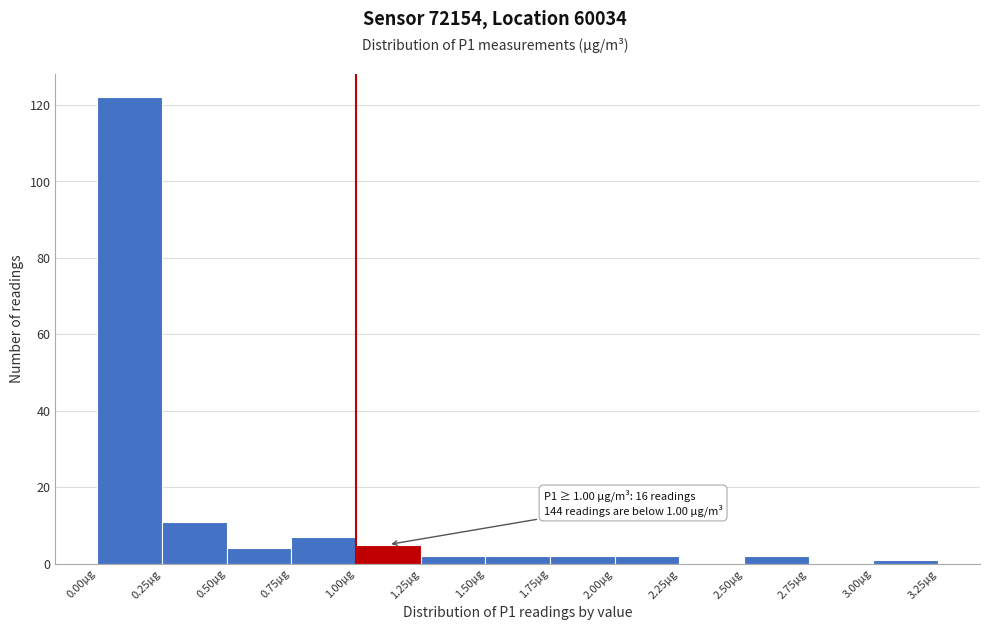

Which range on the x-axis has the tallest bar?

0.00 to 0.25